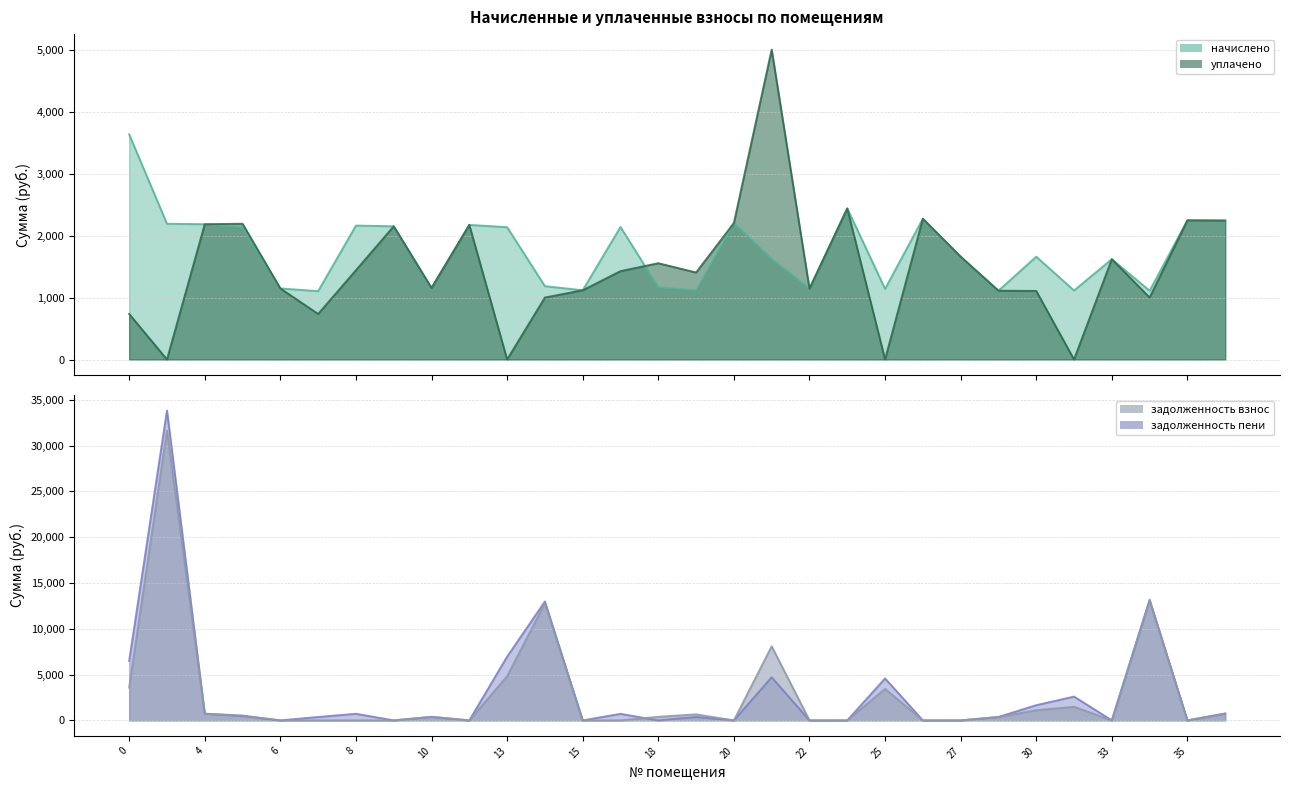

What is the difference between the maximum and minimum values in the уплачено series?

5000.0